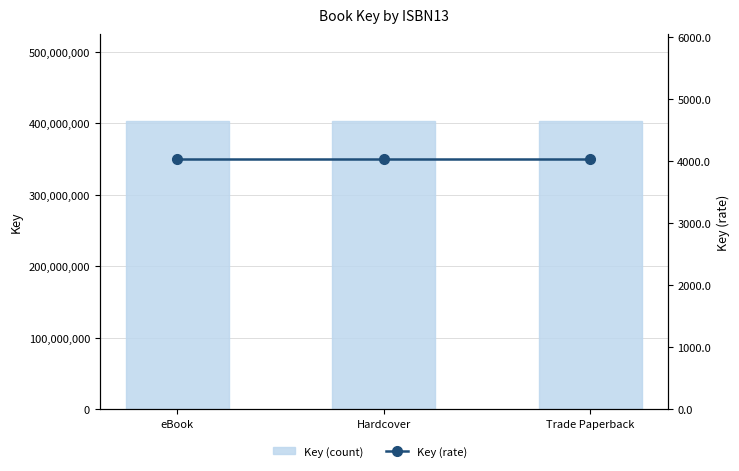

List the series in order of their peak value, highest first.

Key (count), Key (rate)